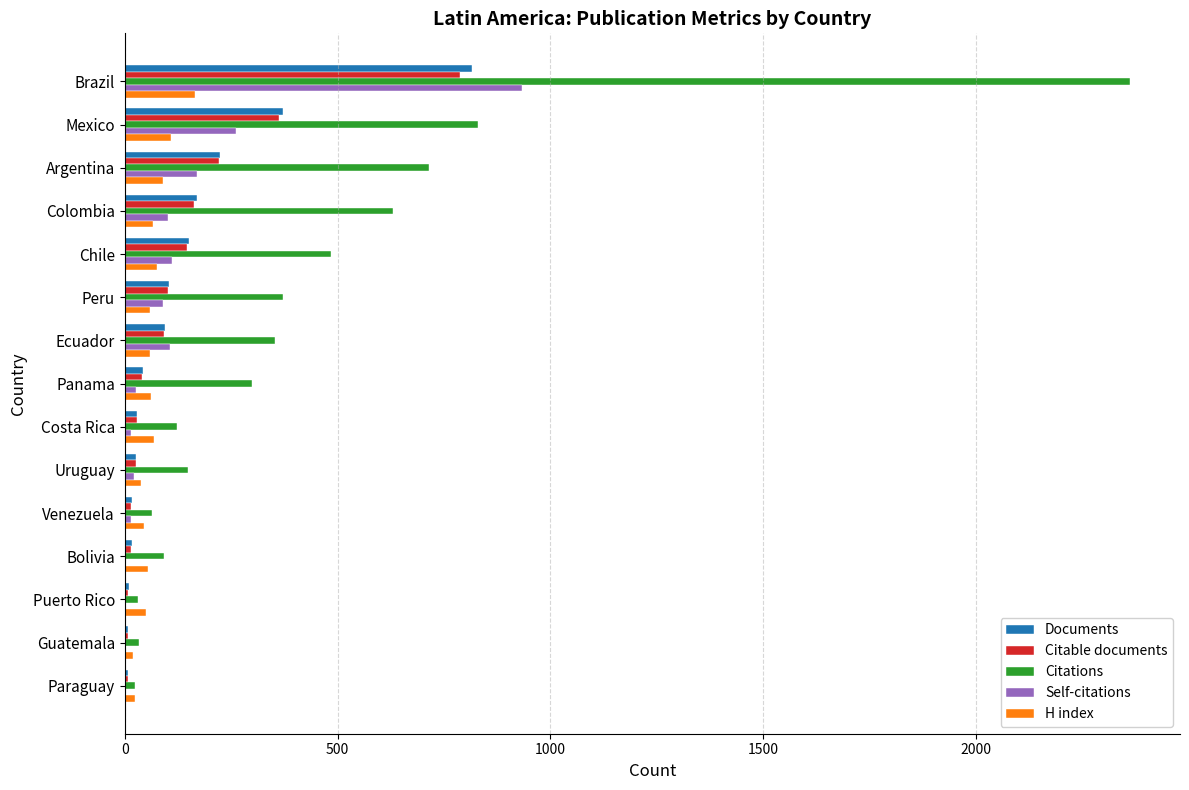

How many data points does each series have?

15